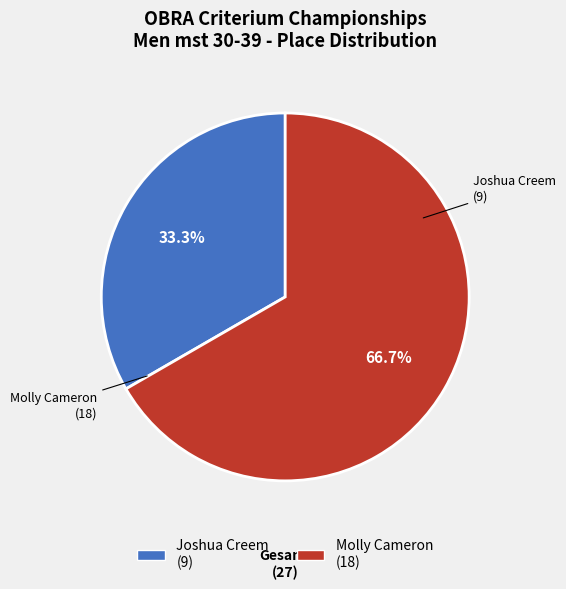

How many segments does this pie chart have?

2